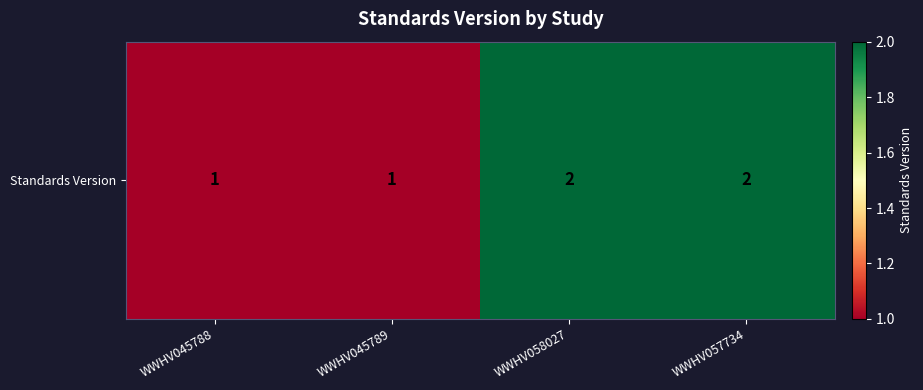

How many values are below 2?

2